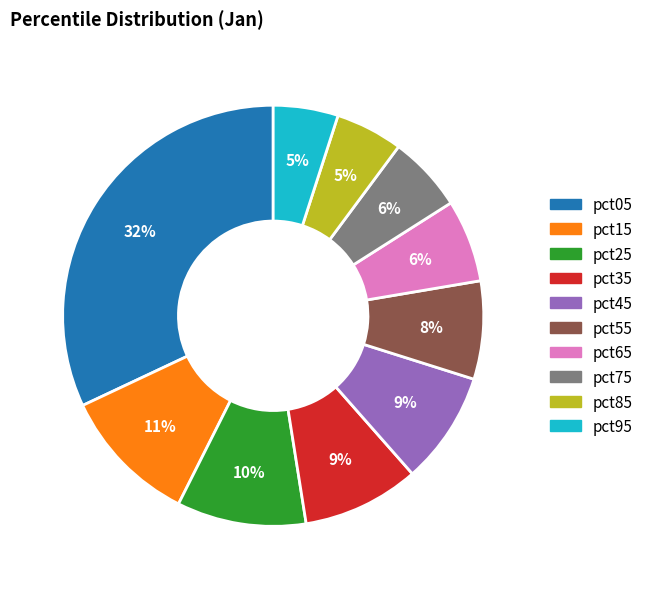

What percentage is the pct25 slice, to the nearest percent?

10%